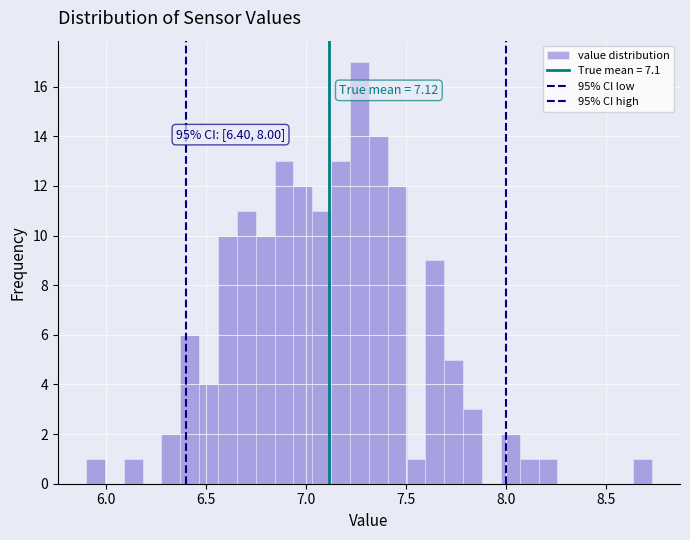

Around what value on the x-axis is the tallest bar? Give the approximate position of its centre, as read against the axis.

7.25